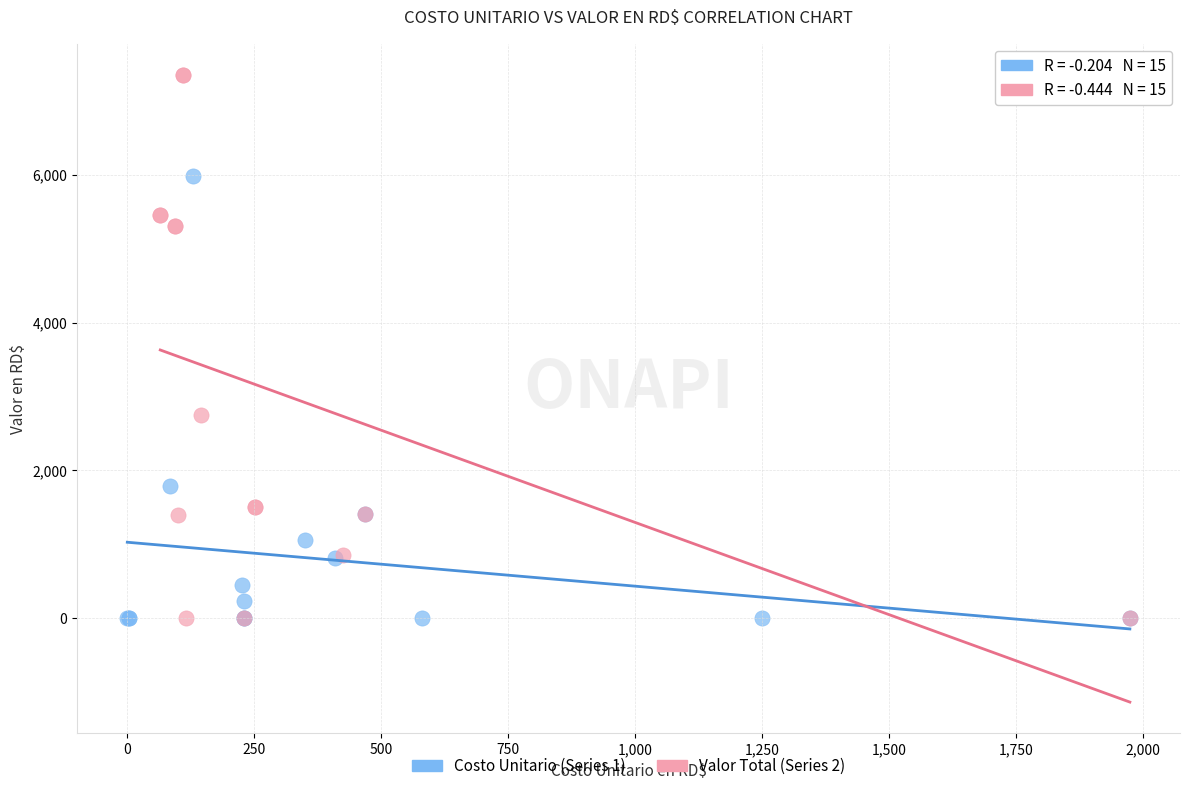

Which series has the widest spread of Y values?

Valor Total (Series 2)